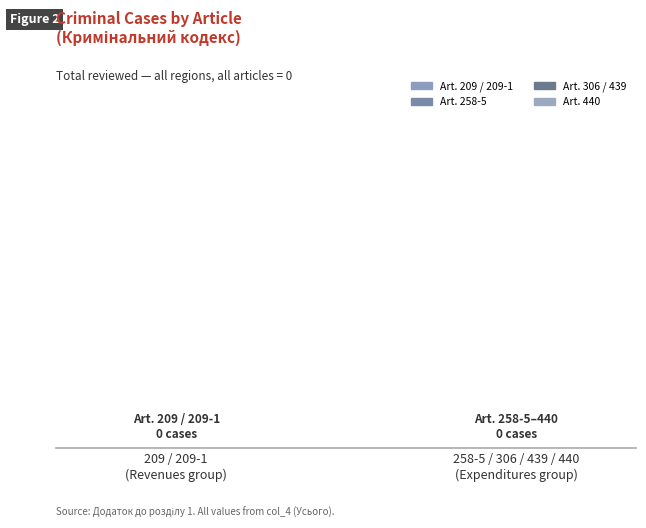

What is the label of the 1st bar from the left?

209